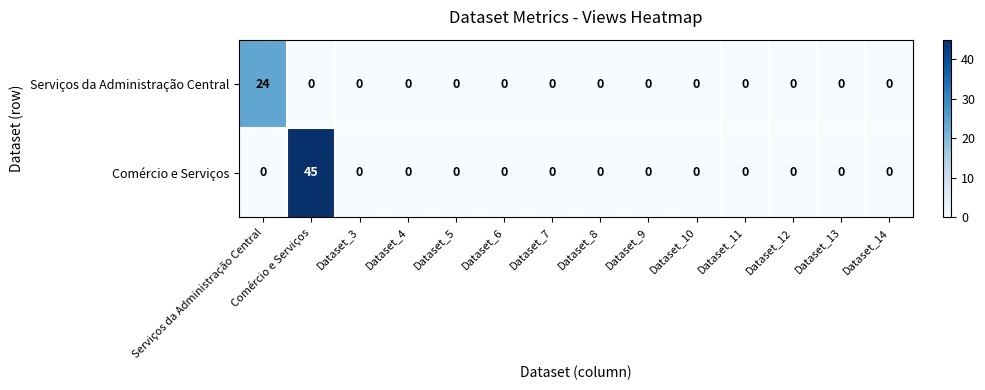

At which label does Comércio e Serviços reach its peak?

Comércio e Serviços